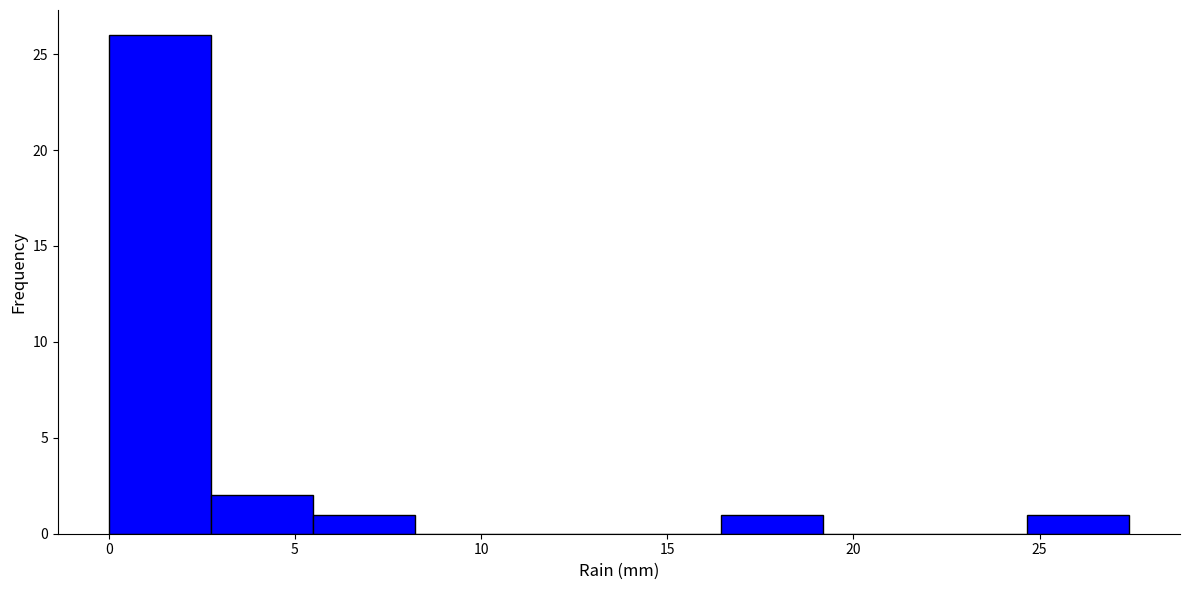

What is the height of the bar covering 24.5 to 27.5 on the x-axis? Neither the bar edges nor the heights are printed on the chart, so give them approximately, as read against the axes.

1